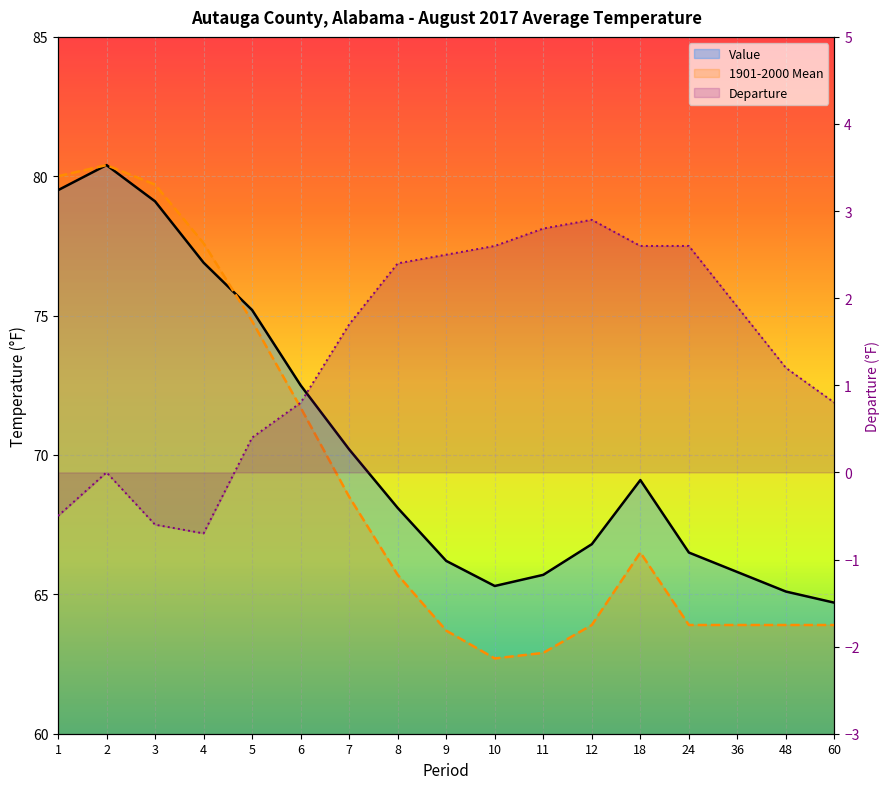

What are all the series names shown in the legend?

Value, 1901-2000 Mean, Departure